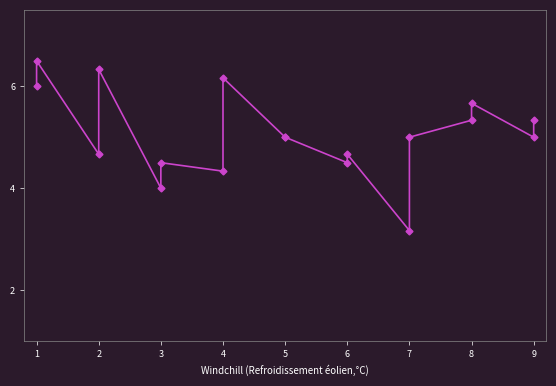

What is the greatest value displayed?

6.5